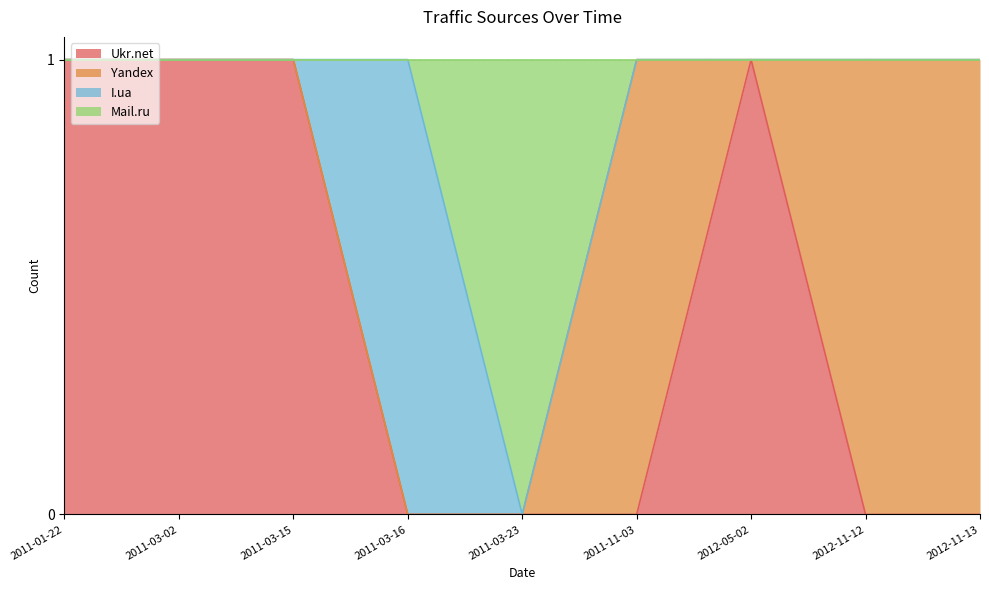

Between 2011-01-22 and 2012-11-13, which is larger?

2011-01-22